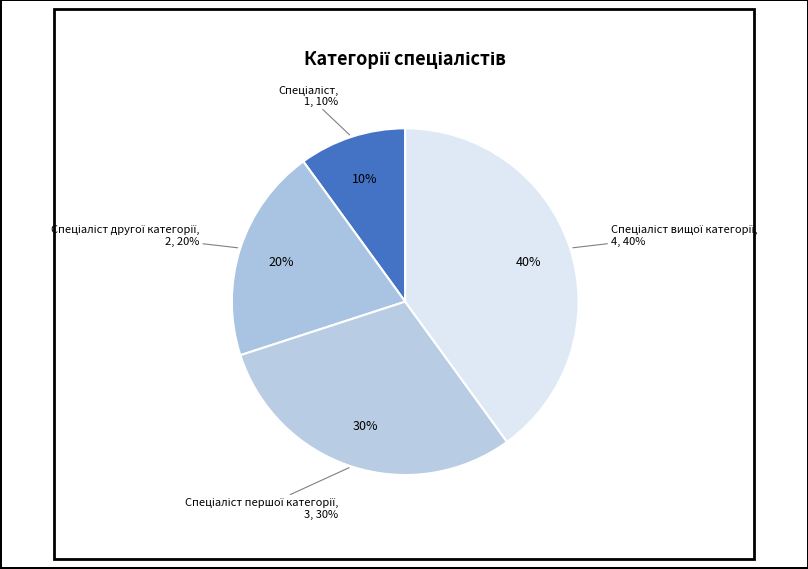

Which has a higher value, Спеціаліст першої категорії or Спеціаліст?

Спеціаліст першої категорії